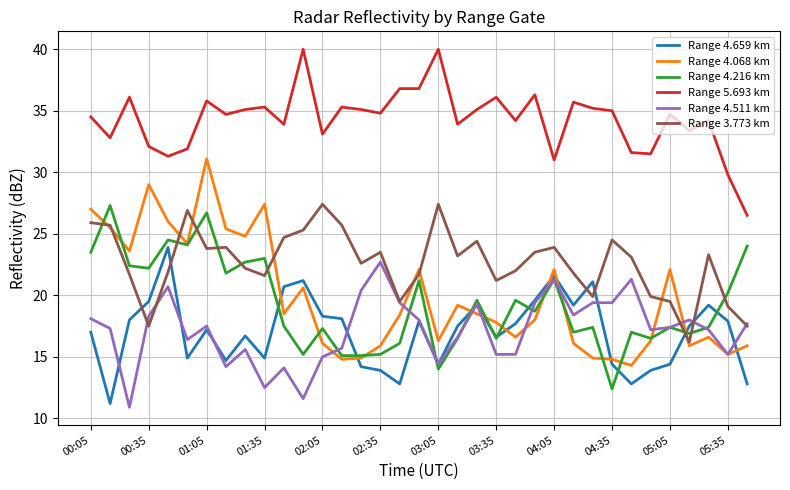

Is this an area chart (filled region under the line)?

No